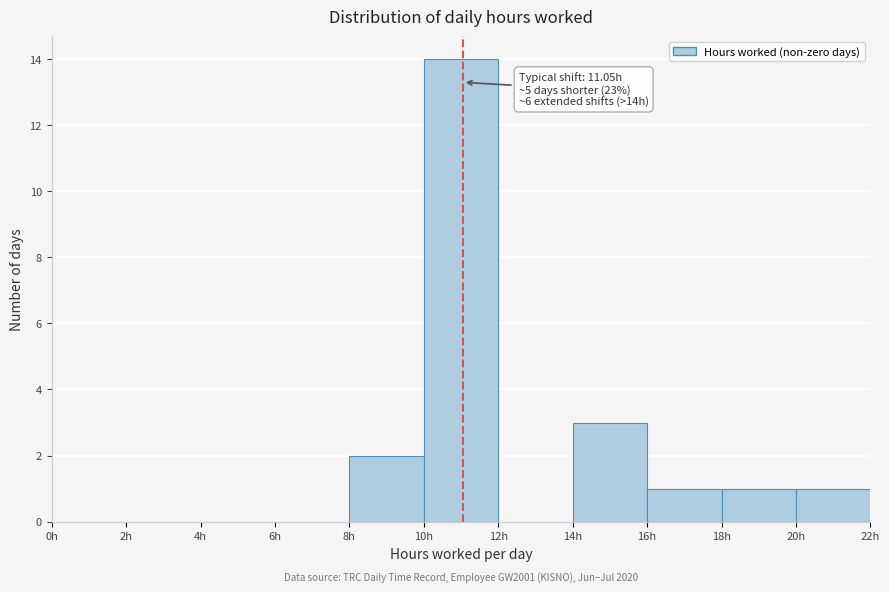

Over which range of the x-axis is the bar tallest?

10 to 12